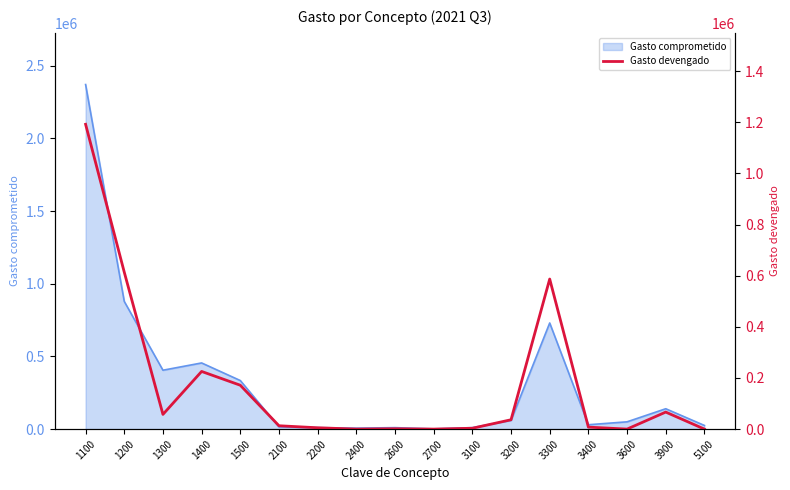

Where is the first local minimum?

1300